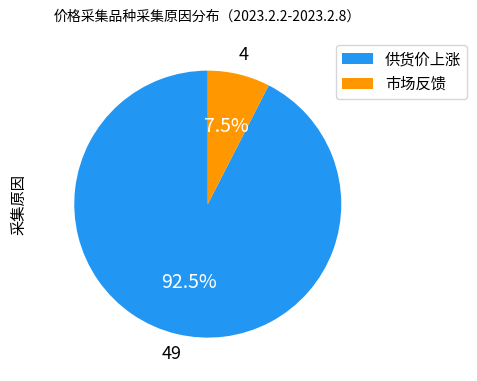

Rank the categories by value from lowest to highest.

市场反馈, 供货价上涨